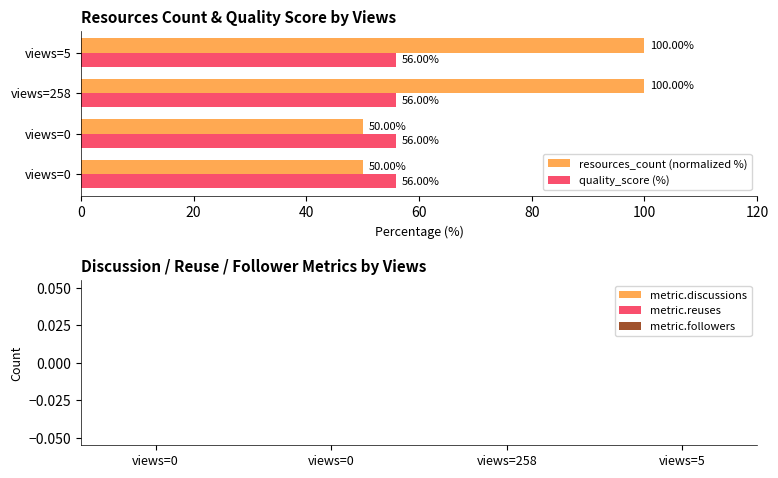

Rank the series by their maximum value, from highest to lowest.

resources_count (normalized %), quality_score (%)